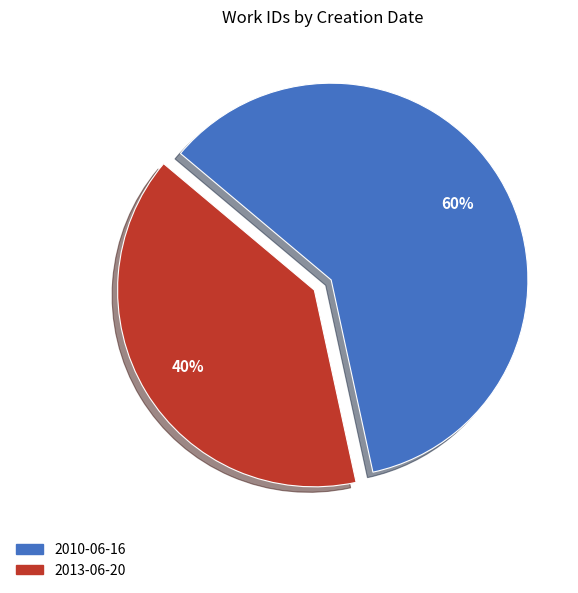

The 2010-06-16 slice represents 60% of the pie. True or false?

True